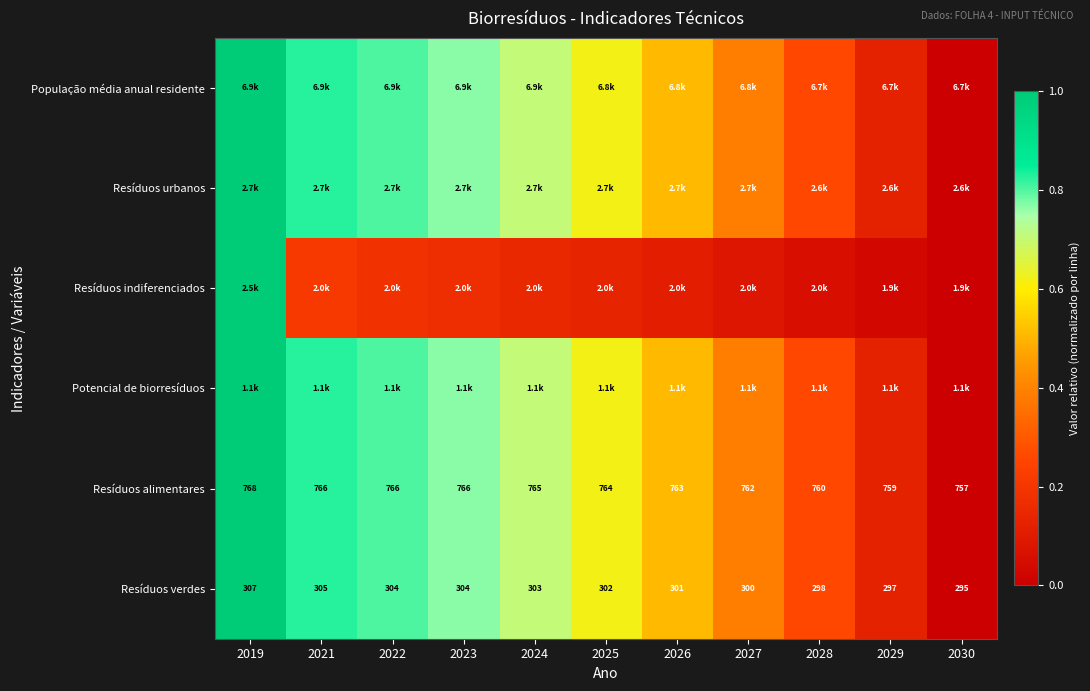

At which category is the sum across all series the highest?

2019